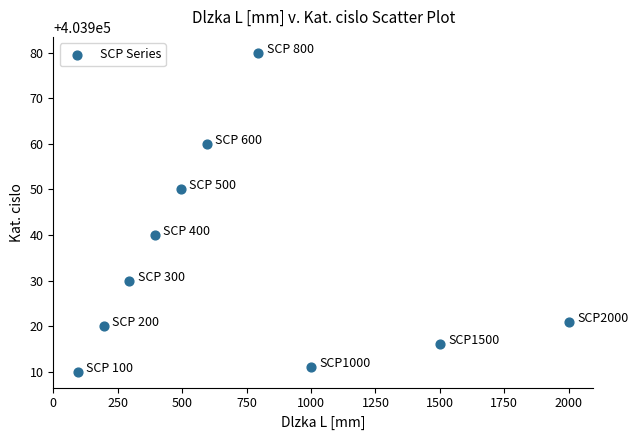

What is the average X value?

736